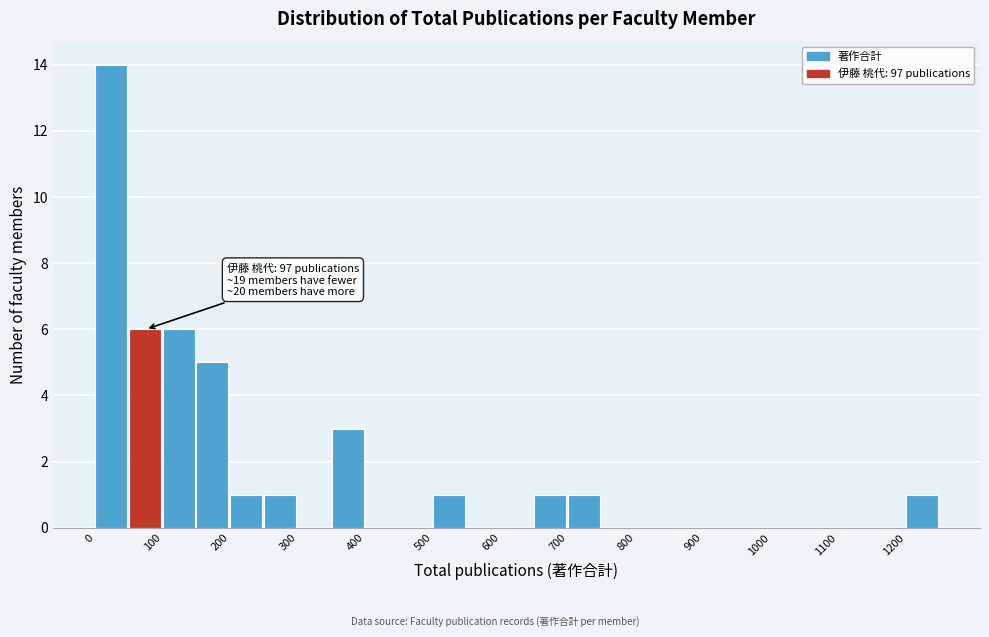

Over which range of the x-axis is the bar tallest?

0 to 50